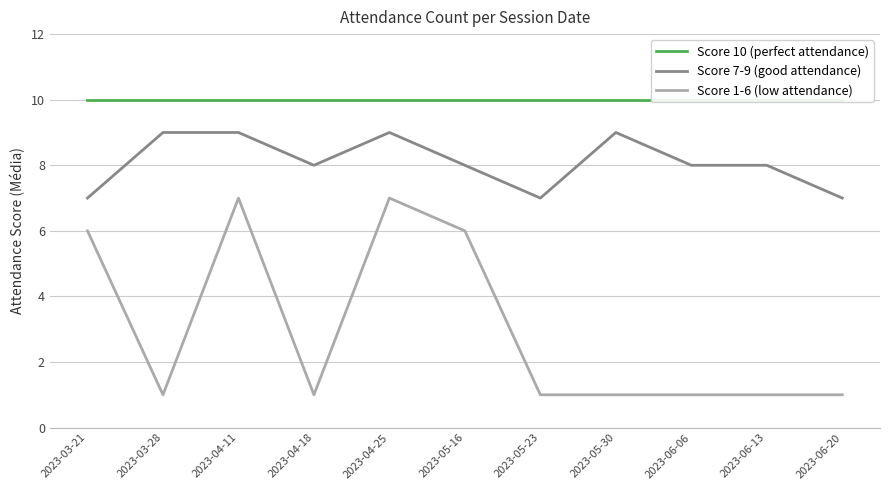

Reading right to left, what are all the values shown in this chart?

Score 10 (perfect attendance): 10	10	10	10	10	10	10	10	10	10	10
Score 7-9 (good attendance): 7	8	8	9	7	8	9	8	9	9	7
Score 1-6 (low attendance): 1	1	1	1	1	6	7	1	7	1	6